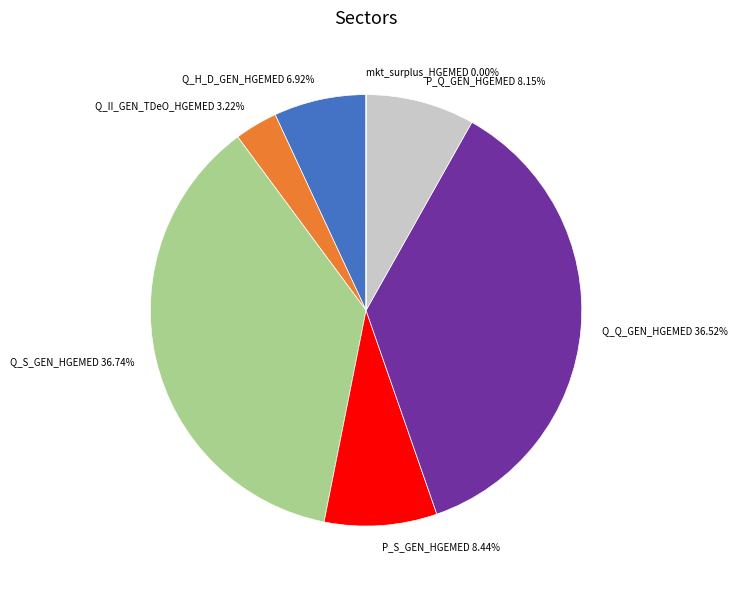

What percentage is the P_S_GEN_HGEMED slice, to the nearest percent?

8%